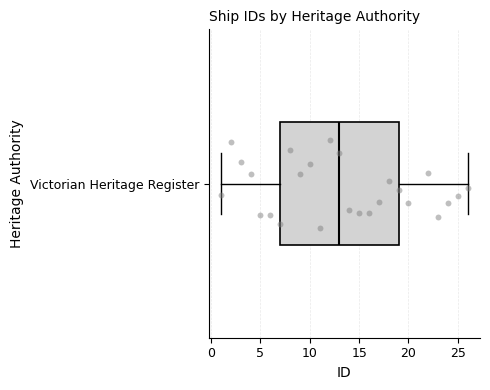

Where does the median line of the box for Victorian Heritage Register sit on the x-axis? The values are not printed on the chart, so give them approximately, as read against the axis.

13